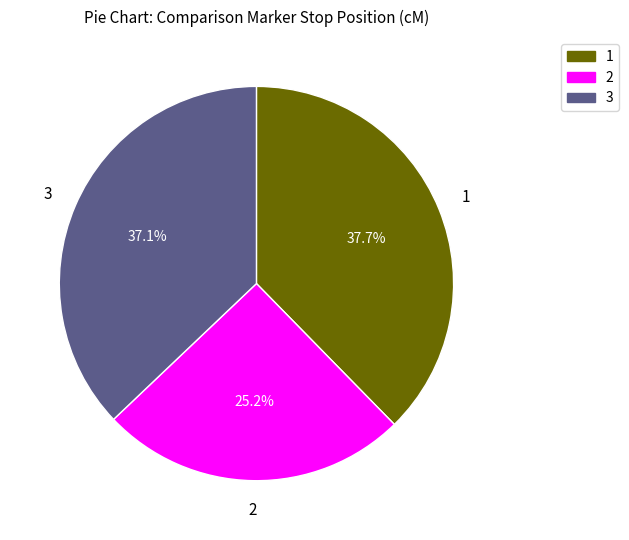

Which slice is the smallest?

2